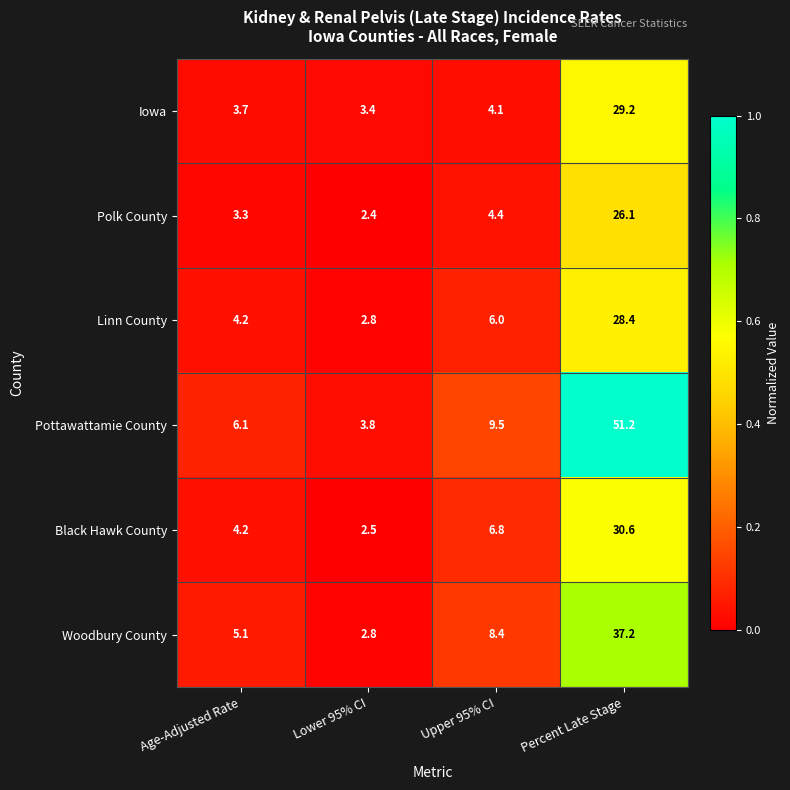

What is the spread (max minus min) of values at Upper 95% CI?

5.4